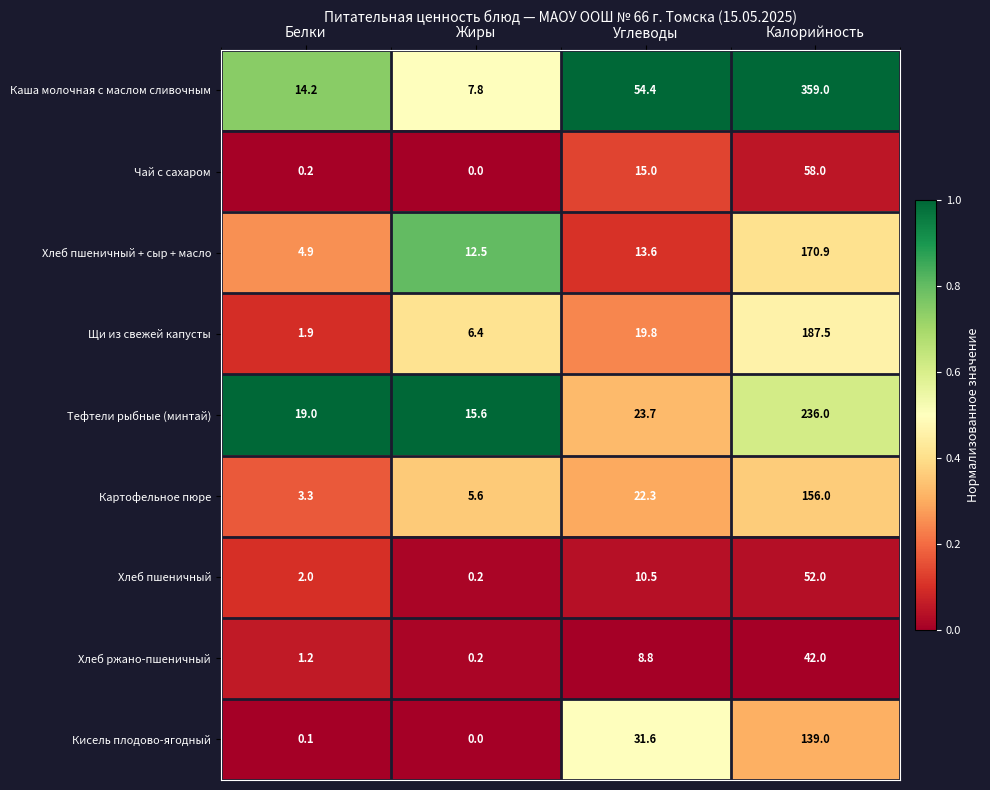

What is the approximate value of Хлеб пшеничный + сыр + масло at Жиры?

12.5